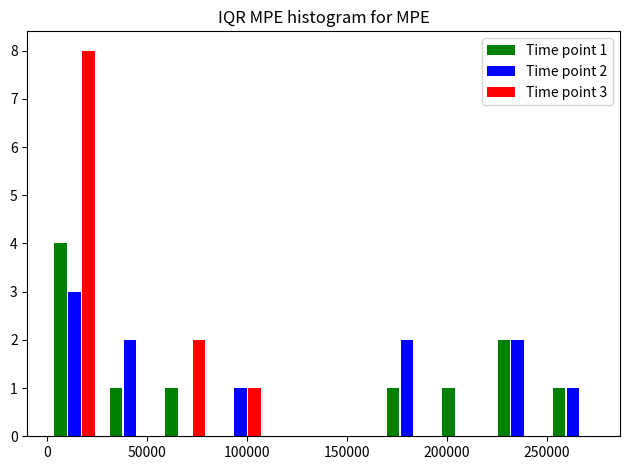

In the Time point 3 series, which range on the x-axis has the tallest bar?

0 to 30000